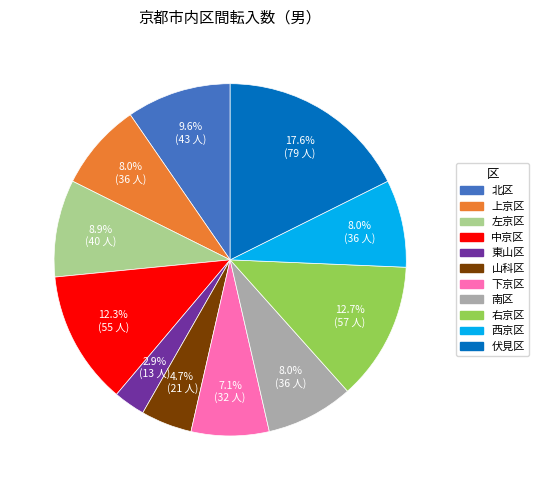

Is it true that 南区 is 1% of the pie?

False